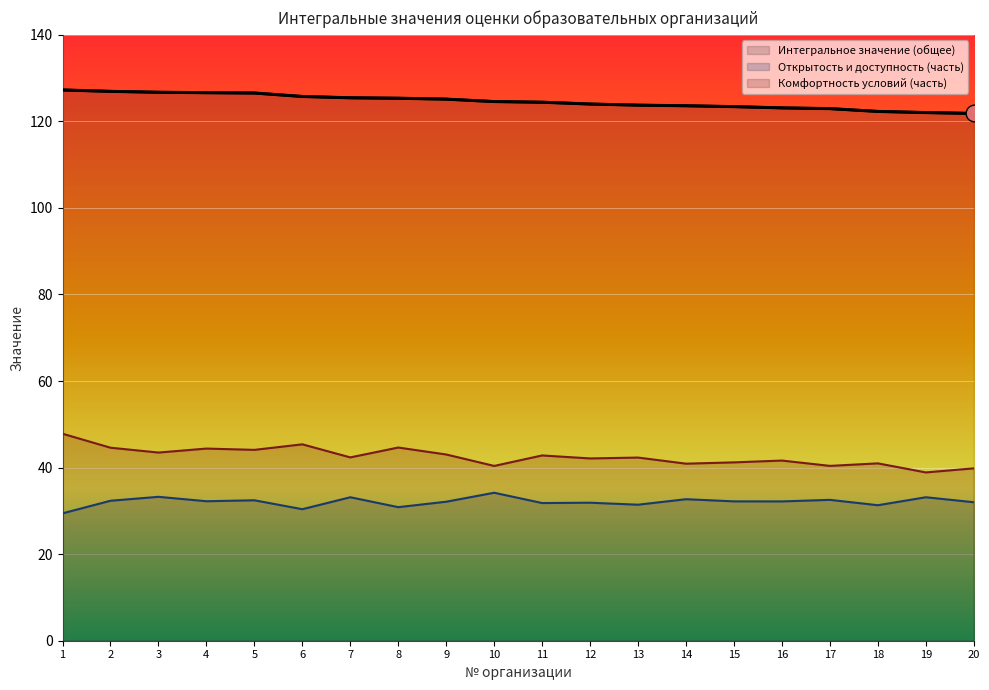

True or false: Комфортность условий (часть) and Открытость и доступность (часть) cross at least once.

False